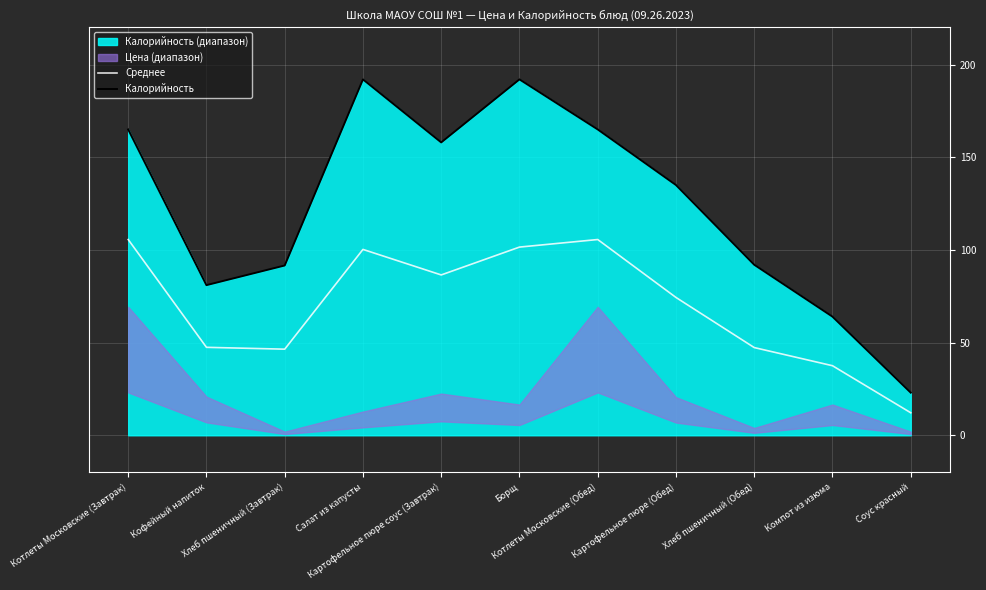

What is the highest value of the Калорийность series?

192.0